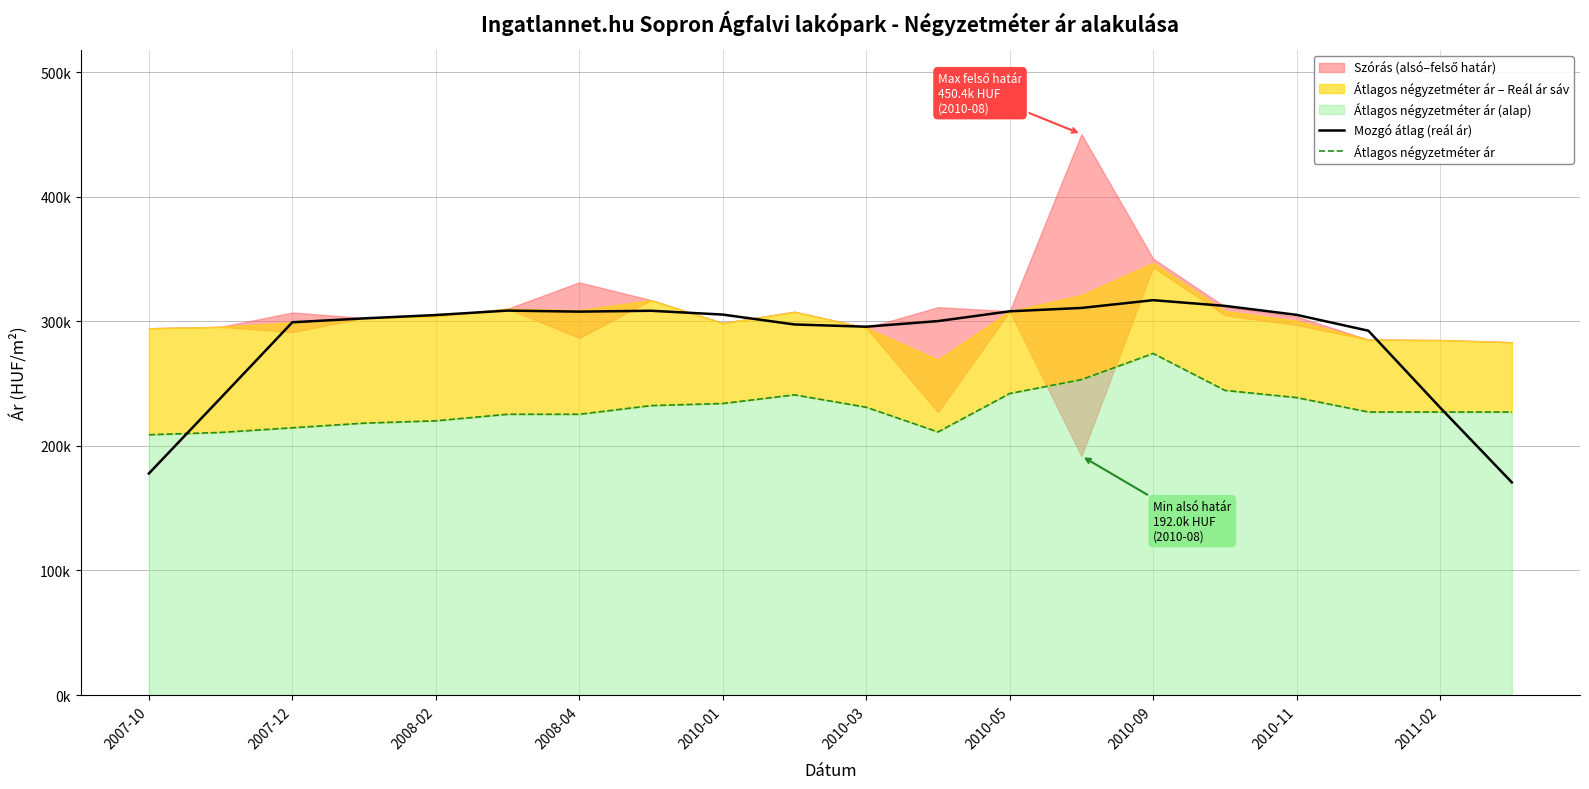

Does the chart have visible grid lines?

Yes